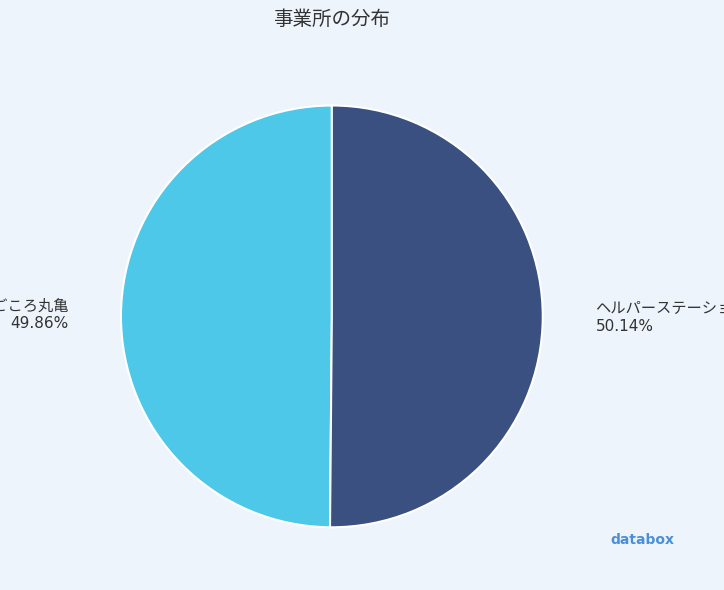

Is there a majority slice in this chart?

Yes